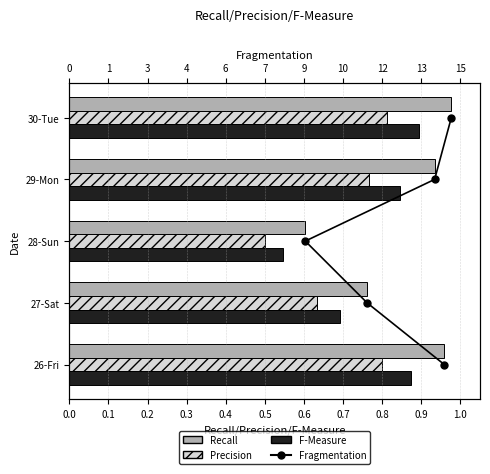

Rank the series at 0.3 from highest to lowest value.

Fragmentation, Recall, F-Measure, Precision